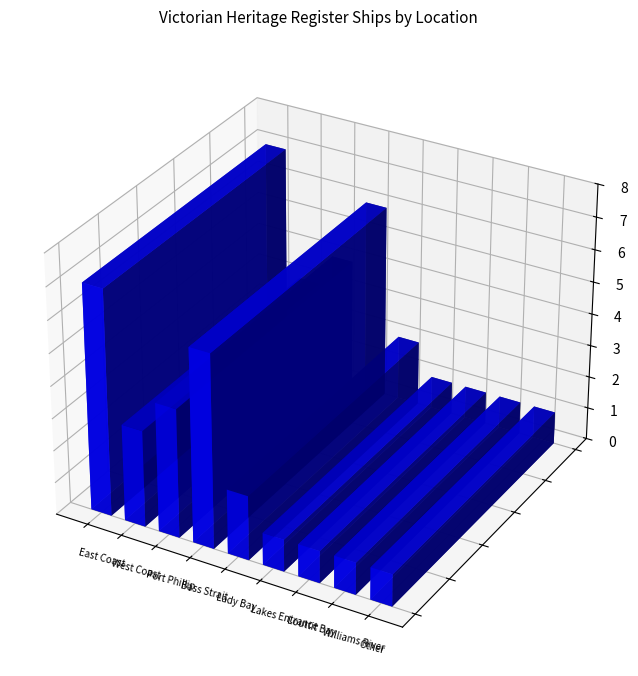

What position from the left is West Coast?

2